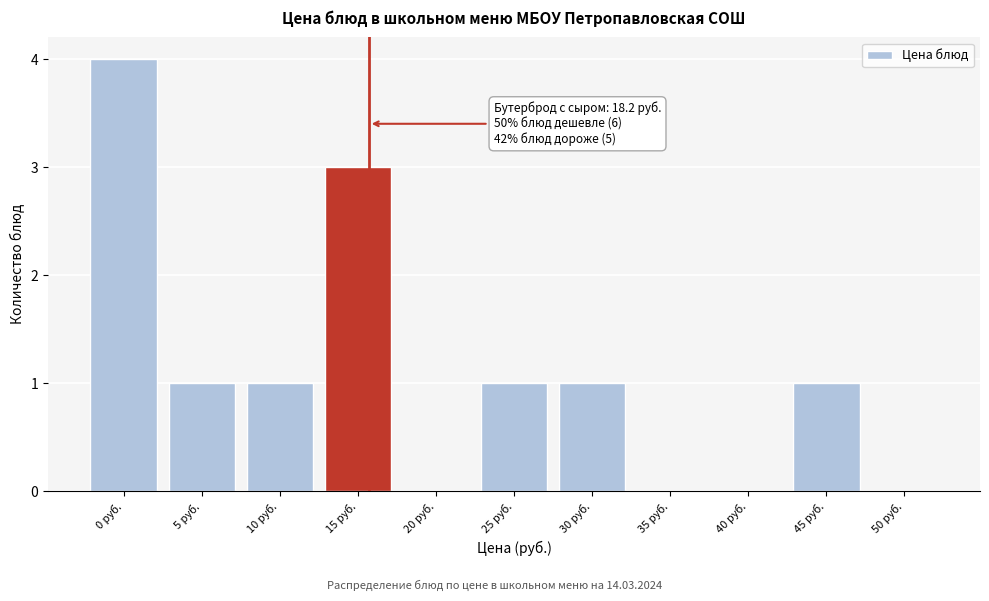

Reading left to right, transcribe all the data shown in this chart.

0 руб.=4	5 руб.=1	10 руб.=1	15 руб.=3	20 руб.=0	25 руб.=1	30 руб.=1	35 руб.=0	40 руб.=0	45 руб.=1	50 руб.=0